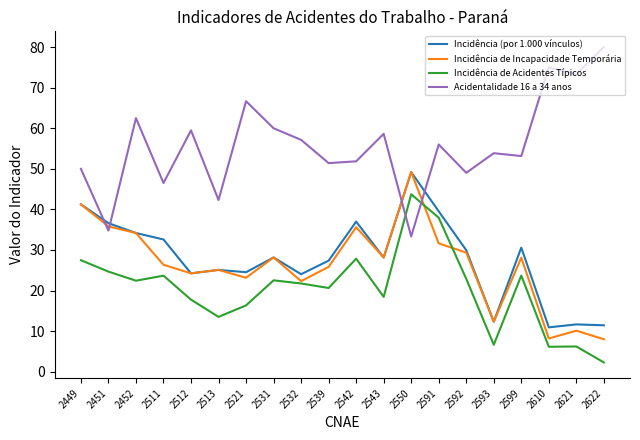

True or false: Acidentalidade 16 a 34 anos and Incidência (por 1.000 vínculos) cross at least once.

True